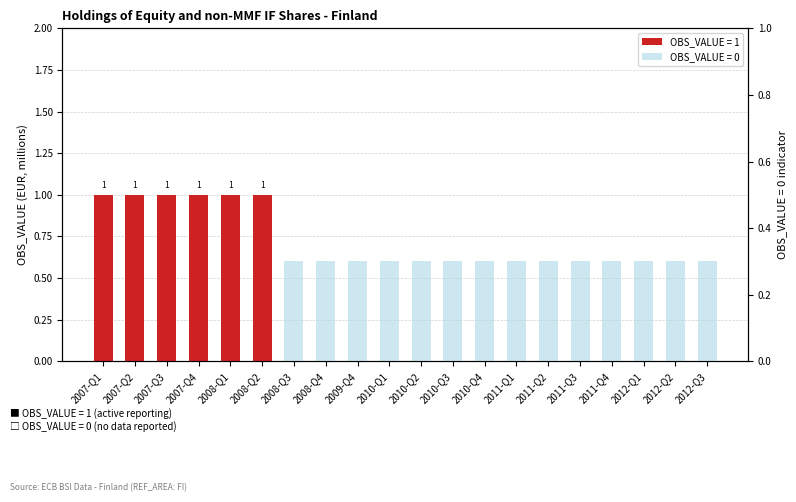

How many bars are there in total?

20